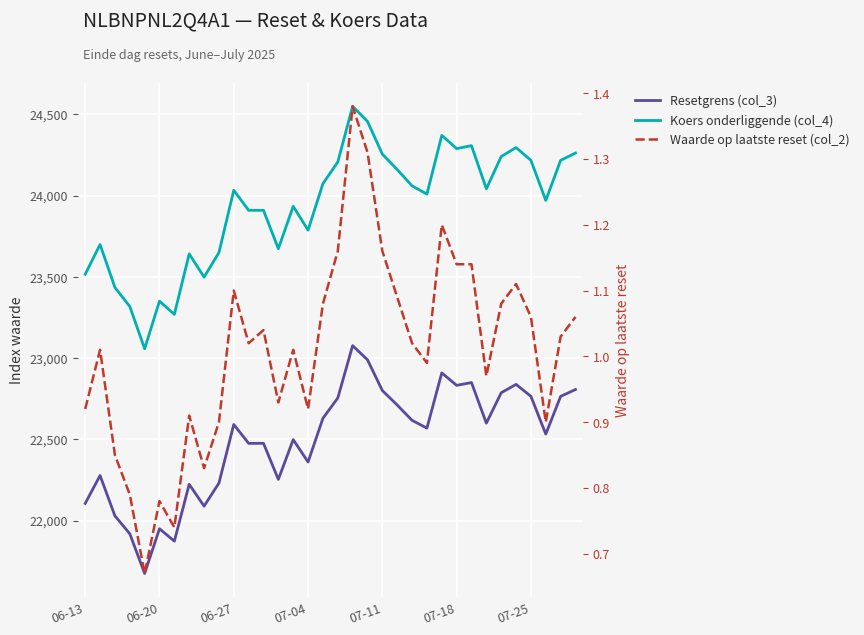

True or false: Koers onderliggende (col_4) and Resetgrens (col_3) cross at least once.

False